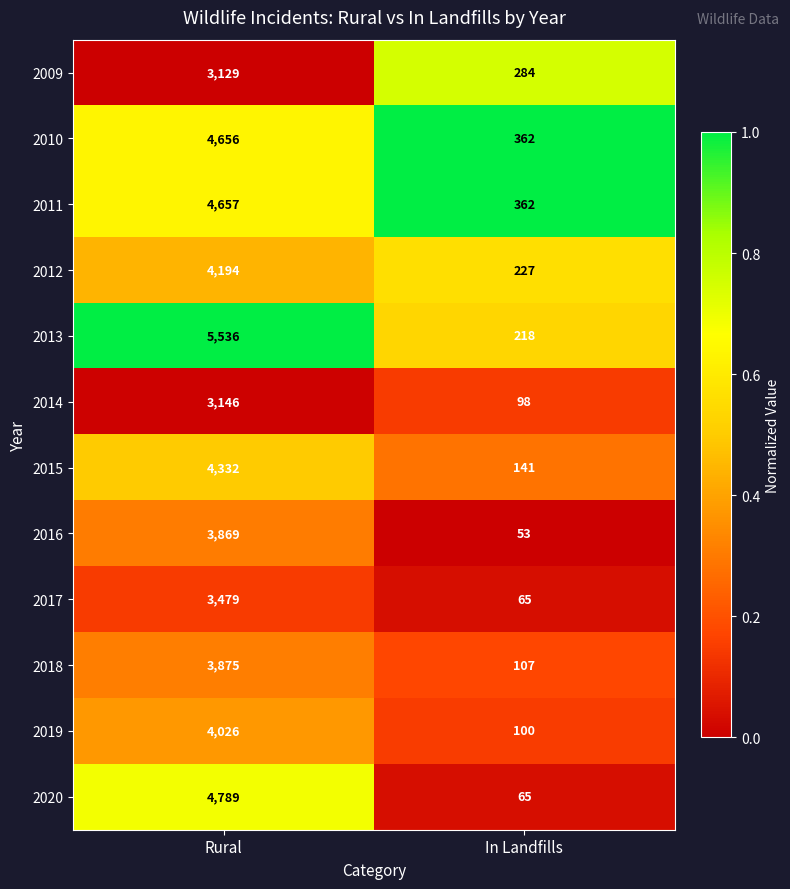

Which category has the highest value across all series?

Rural